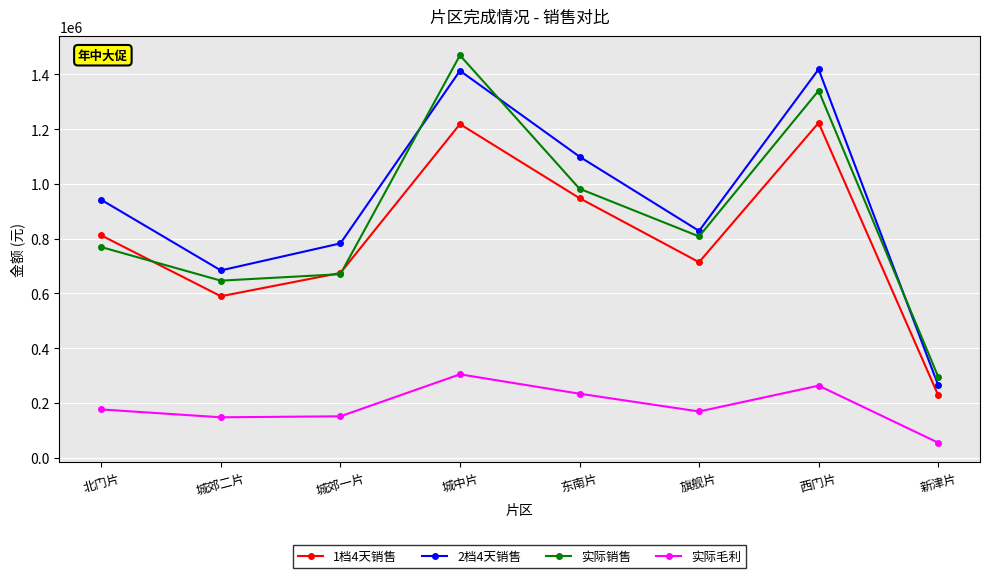

True or false: 实际毛利 and 实际销售 cross at least once.

False